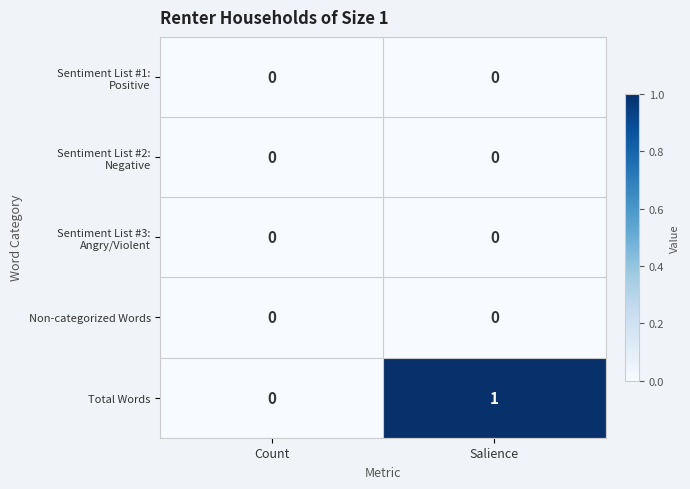

The value of Total Words at Count is 0. True or false?

True